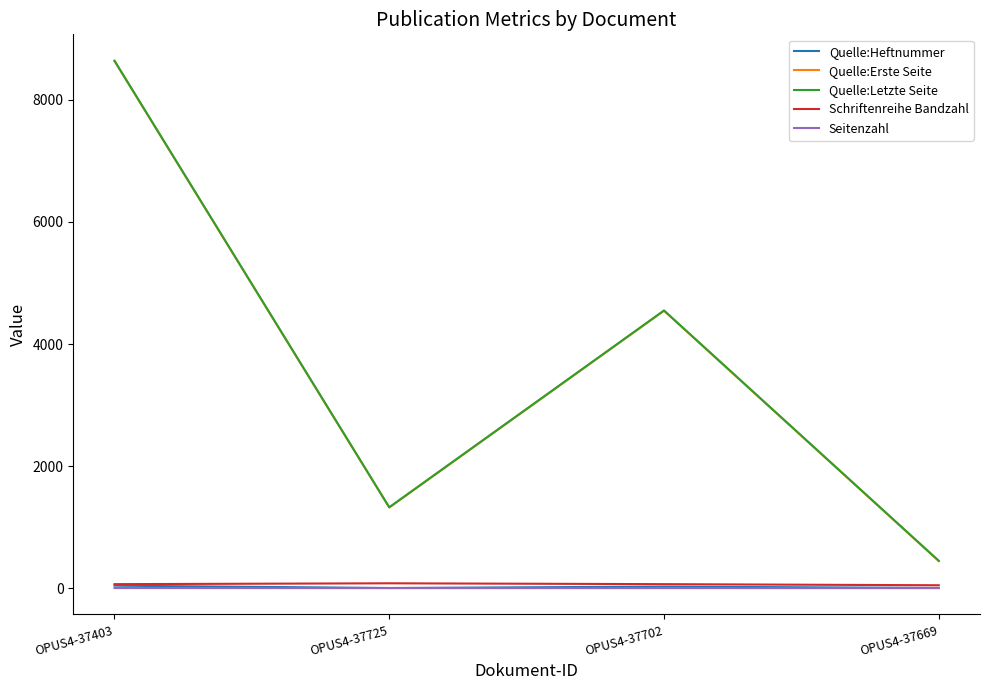

Which label corresponds to the largest value in the chart?

OPUS4-37403